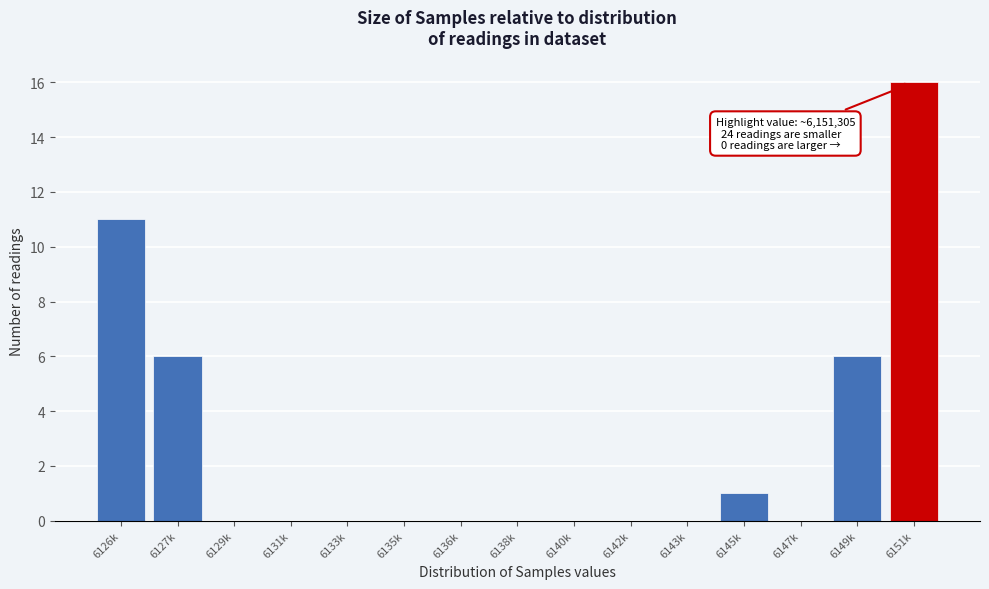

Reading right to left, transcribe all the data shown in this chart.

6151k=16	6149k=6	6147k=0	6145k=1	6143k=0	6142k=0	6140k=0	6138k=0	6136k=0	6135k=0	6133k=0	6131k=0	6129k=0	6127k=6	6126k=11